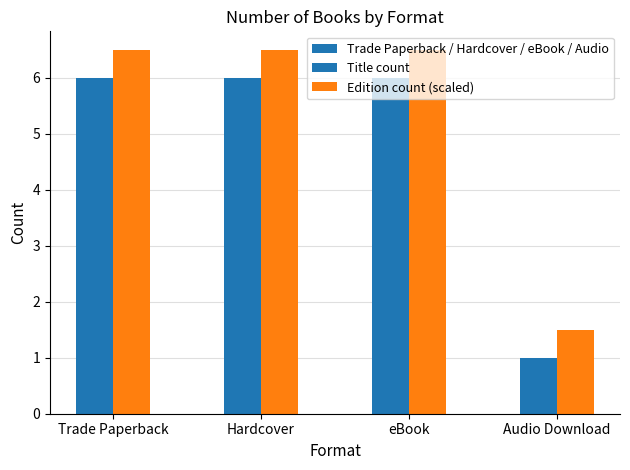

What is the minimum value for Edition count (scaled)?

1.5